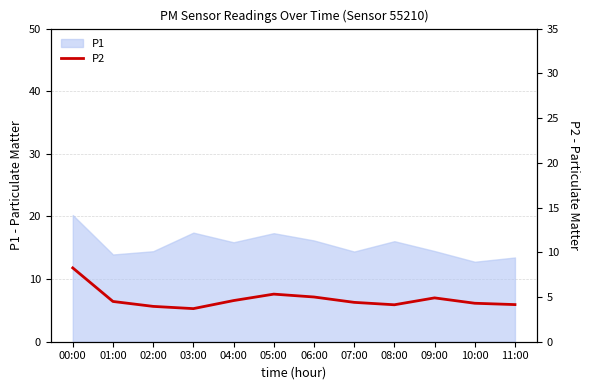

What is the label of the 7th point from the right?

05:00